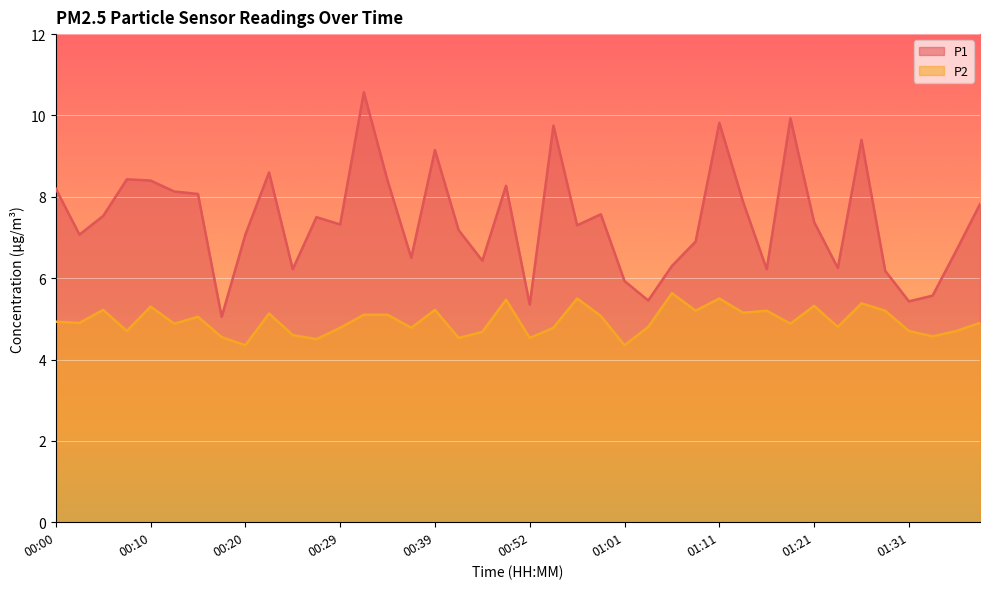

How many categories are shown in the chart?

40